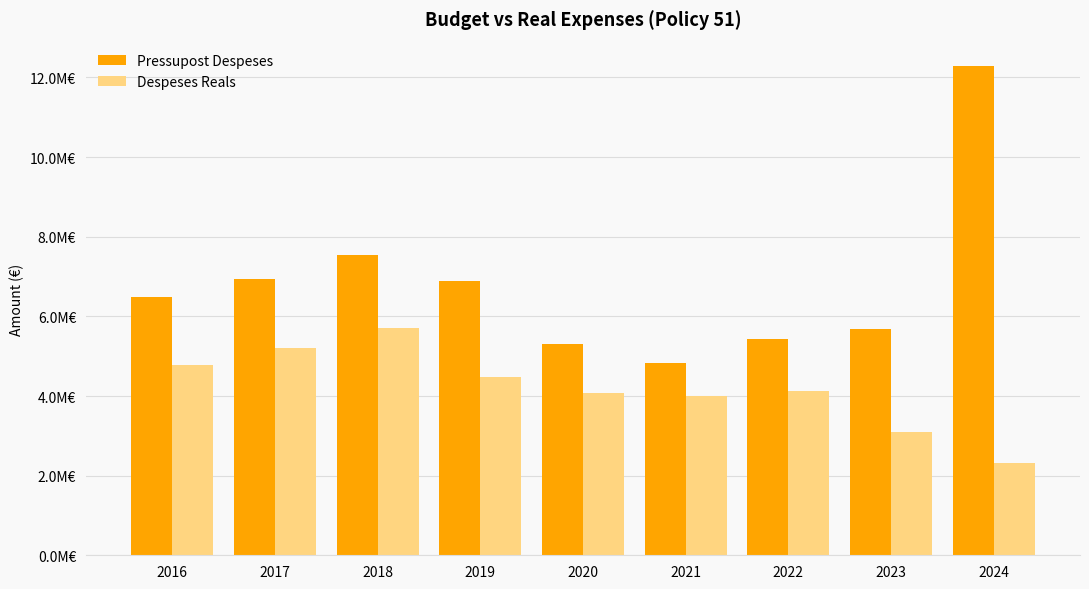

Which series has the largest total across all categories?

Pressupost Despeses